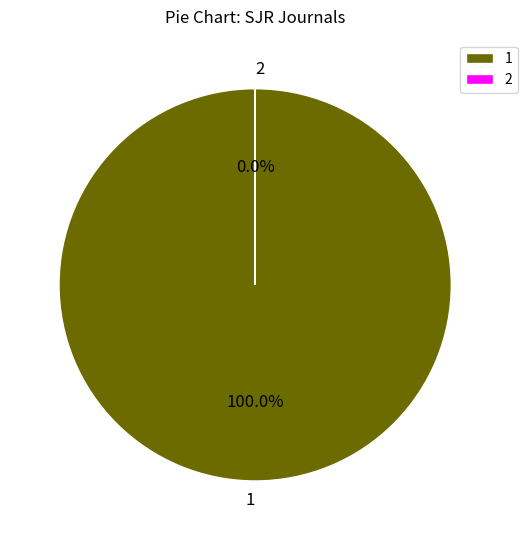

Rank the categories by value from highest to lowest.

1, 2